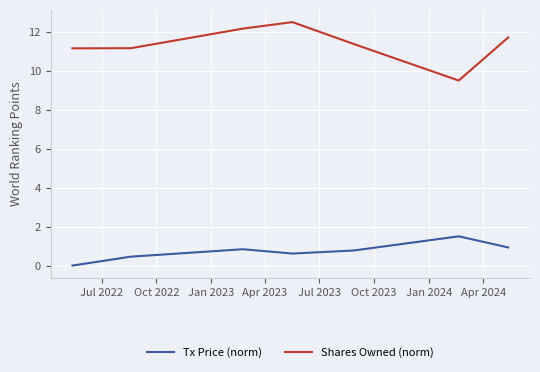

True or false: Shares Owned (norm) and Tx Price (norm) cross at least once.

False